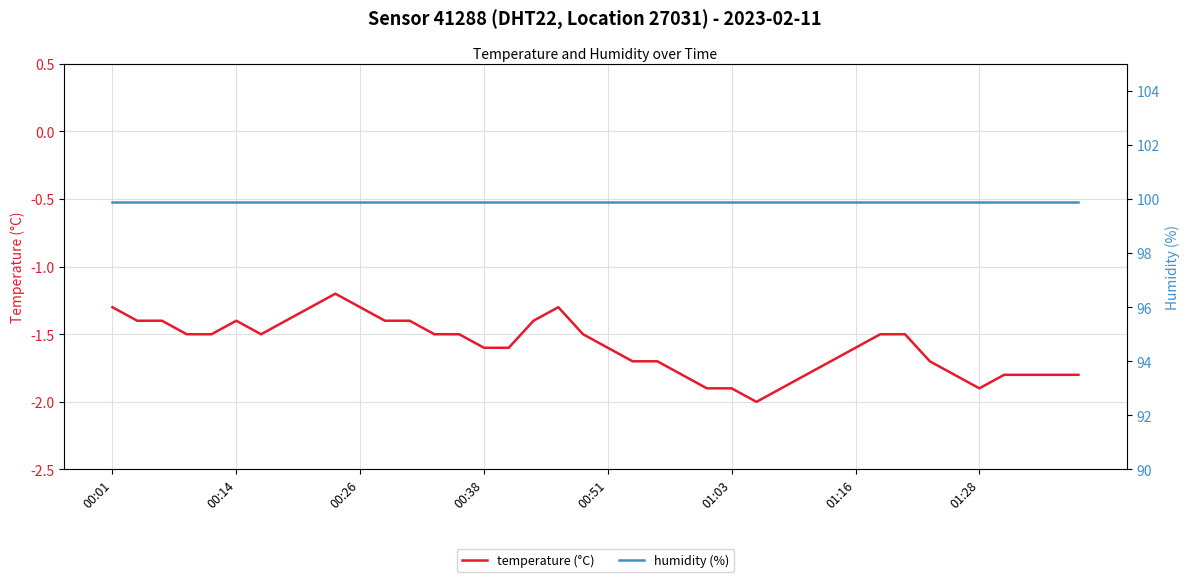

What is the lowest value of the temperature (°C) series?

-2.0